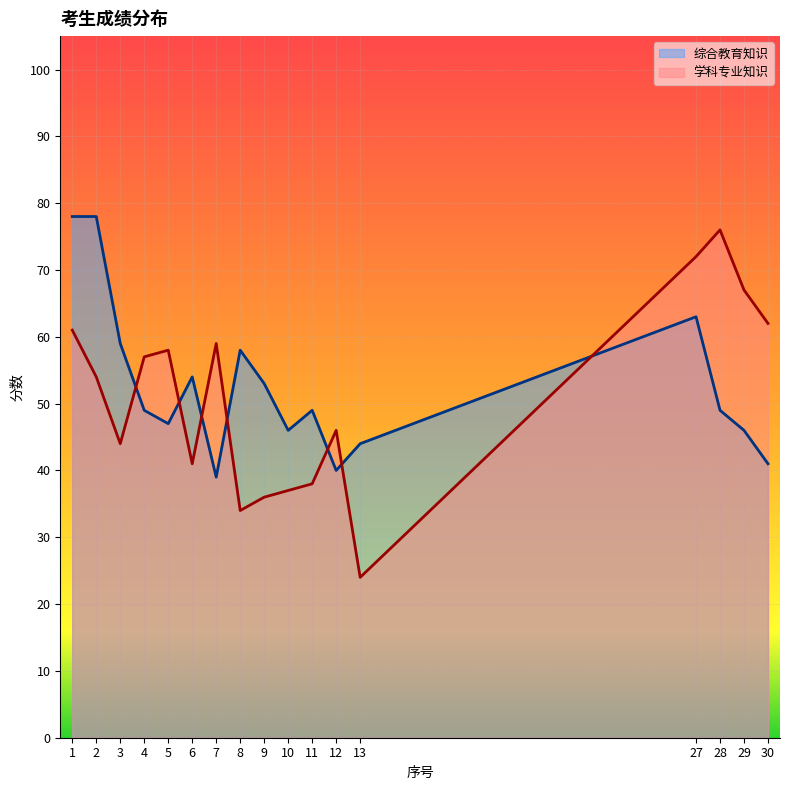

Which series ends up on top after the final intersection of 综合教育知识 and 学科专业知识?

学科专业知识